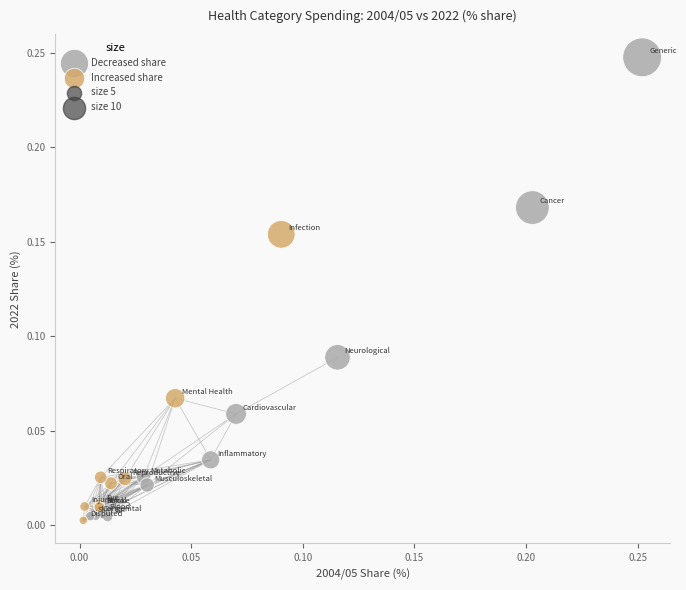

Which series reaches the maximum Y coordinate?

Decreased share